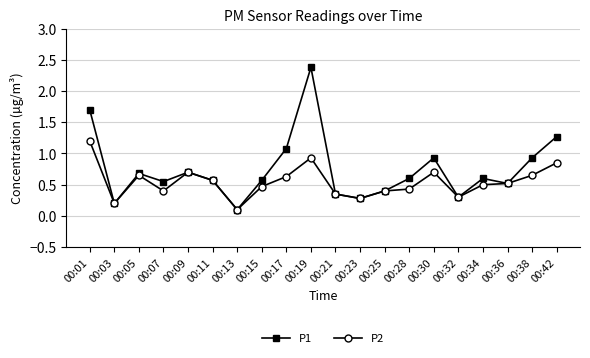

What is the difference between the second highest and second lowest values in the P1 series?

1.5